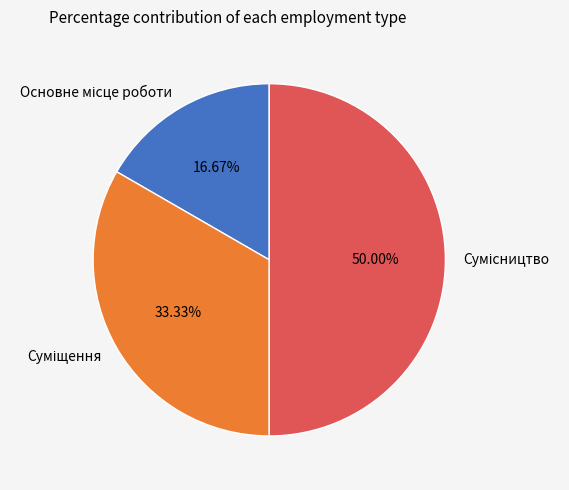

What is the ratio of the value at Основне місце роботи to the value at Суміщення?

0.5